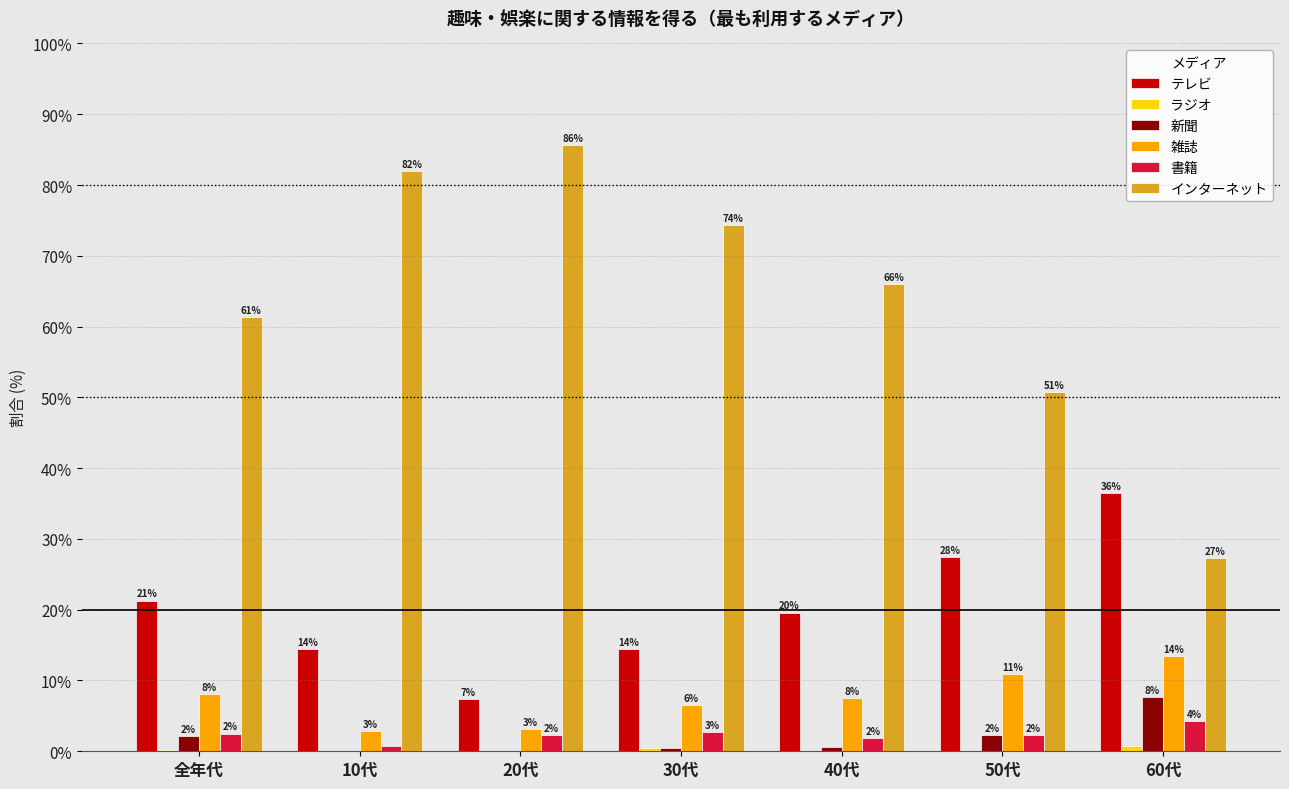

At which label is 新聞 closest to 3?

50代